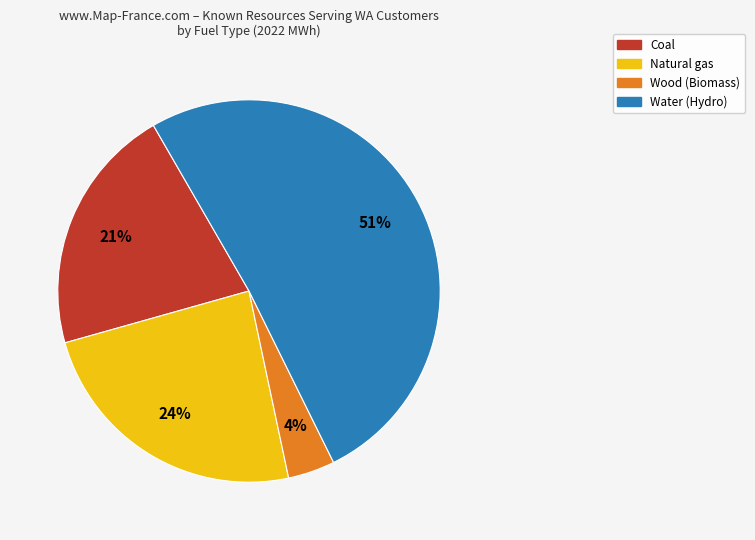

Rank the categories by value from highest to lowest.

Water, Natural gas, Coal, Wood